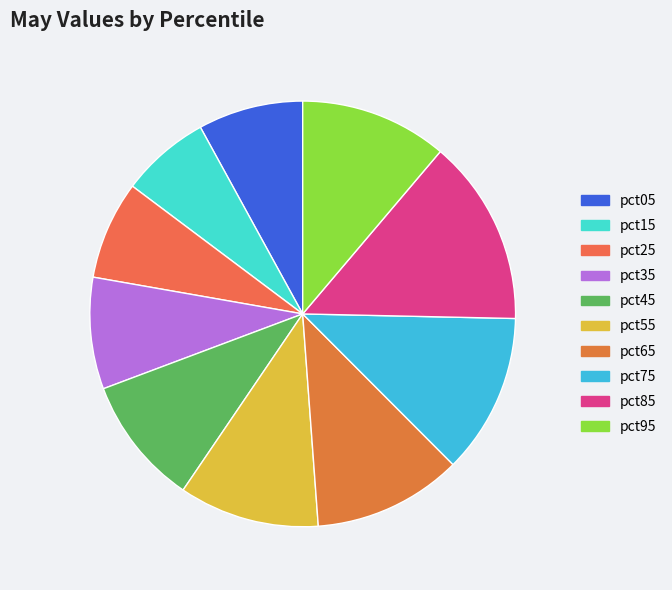

How many slices are in this pie chart?

10